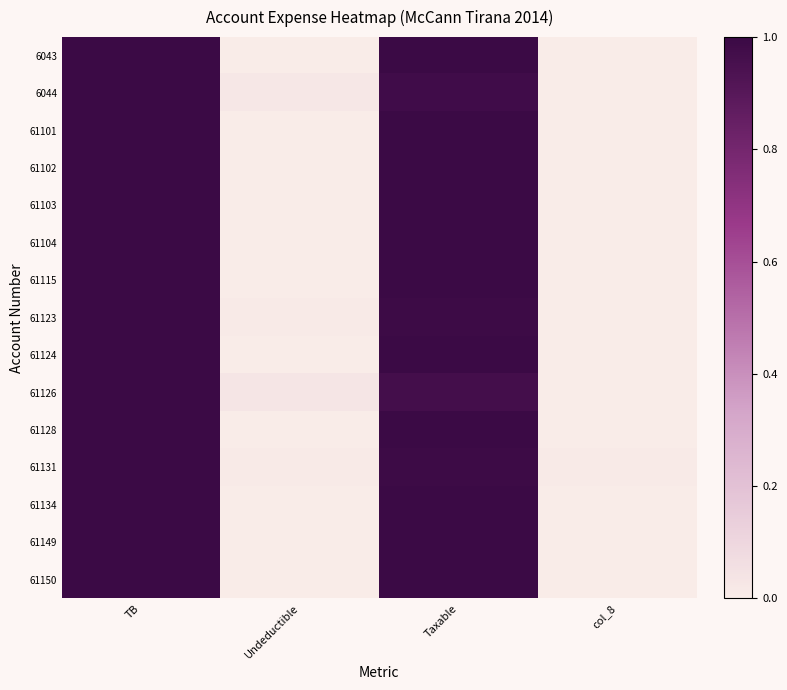

Reading left to right, list all the values displayed in this chart.

6043: TB=1.0	Undeductible=0.0	Taxable=1.0	col_8=0.0
6044: TB=1.0	Undeductible=0.0	Taxable=1.0	col_8=0.0
61101: TB=1.0	Undeductible=0.0	Taxable=1.0	col_8=0.0
61102: TB=1.0	Undeductible=0.0	Taxable=1.0	col_8=0.0
61103: TB=1.0	Undeductible=0.0	Taxable=1.0	col_8=0.0
61104: TB=1.0	Undeductible=0.0	Taxable=1.0	col_8=0.0
61115: TB=1.0	Undeductible=0.0	Taxable=1.0	col_8=0.0
61123: TB=1.0	Undeductible=0.0	Taxable=1.0	col_8=0.0
61124: TB=1.0	Undeductible=0.0	Taxable=1.0	col_8=0.0
61126: TB=1.0	Undeductible=0.0	Taxable=1.0	col_8=0.0
61128: TB=1.0	Undeductible=0.0	Taxable=1.0	col_8=0.0
61131: TB=1.0	Undeductible=0.0	Taxable=1.0	col_8=0.0
61134: TB=1.0	Undeductible=0.0	Taxable=1.0	col_8=0.0
61149: TB=1.0	Undeductible=0.0	Taxable=1.0	col_8=0.0
61150: TB=1.0	Undeductible=0.0	Taxable=1.0	col_8=0.0